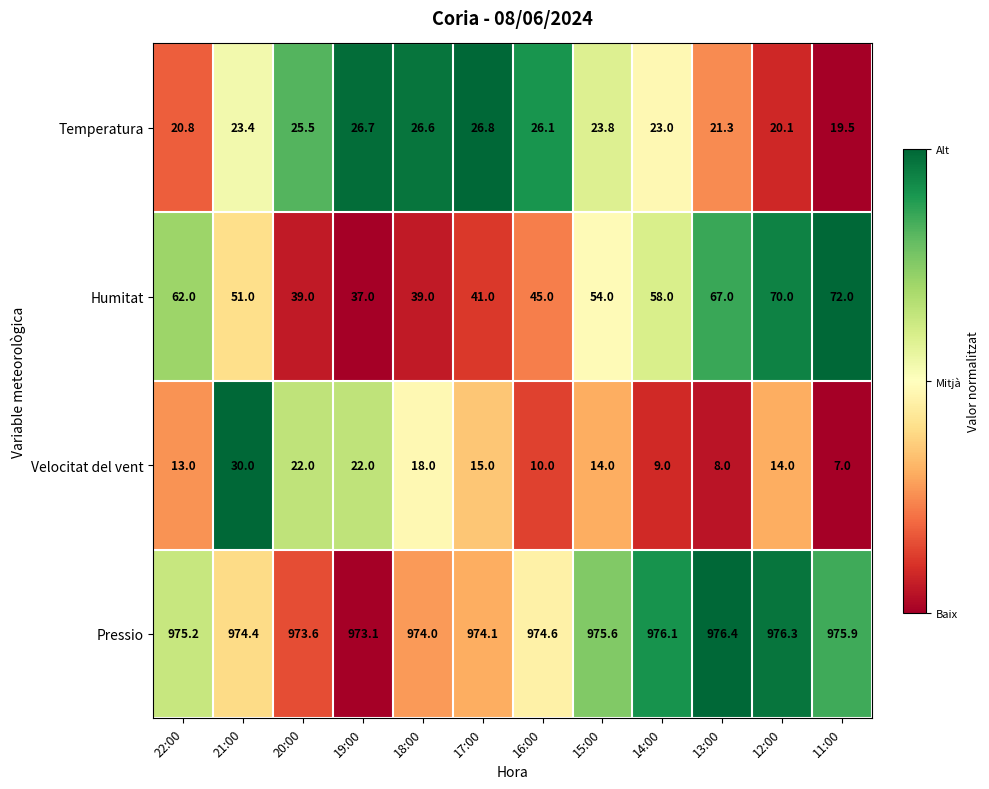

At which label does Pressio reach its minimum?

19:00